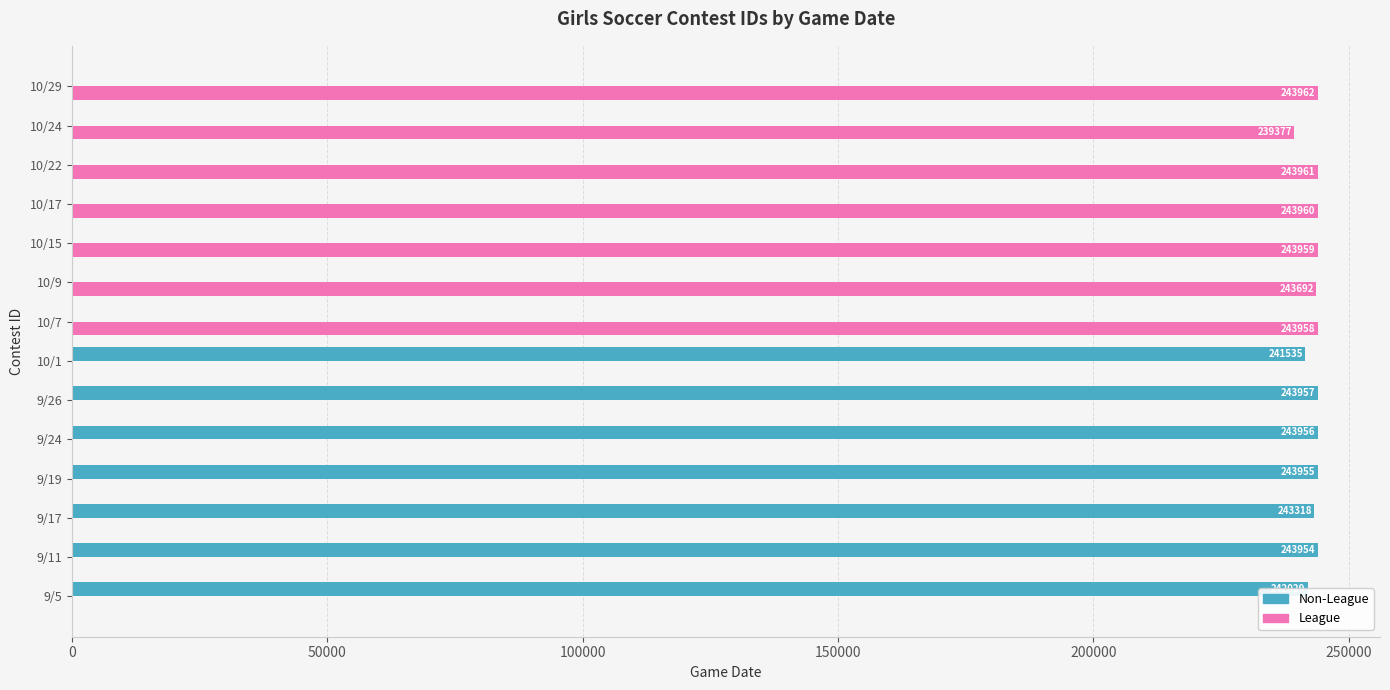

Between 9/24 and 10/7, which series saw the biggest shift?

League